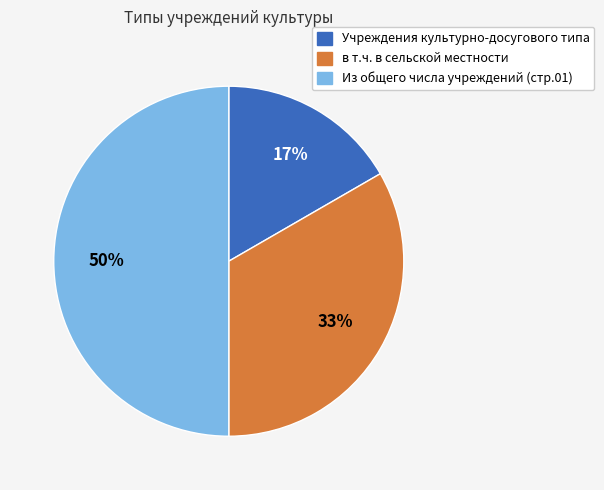

Does Учреждения культурно-досугового типа represent more than half of the total?

No